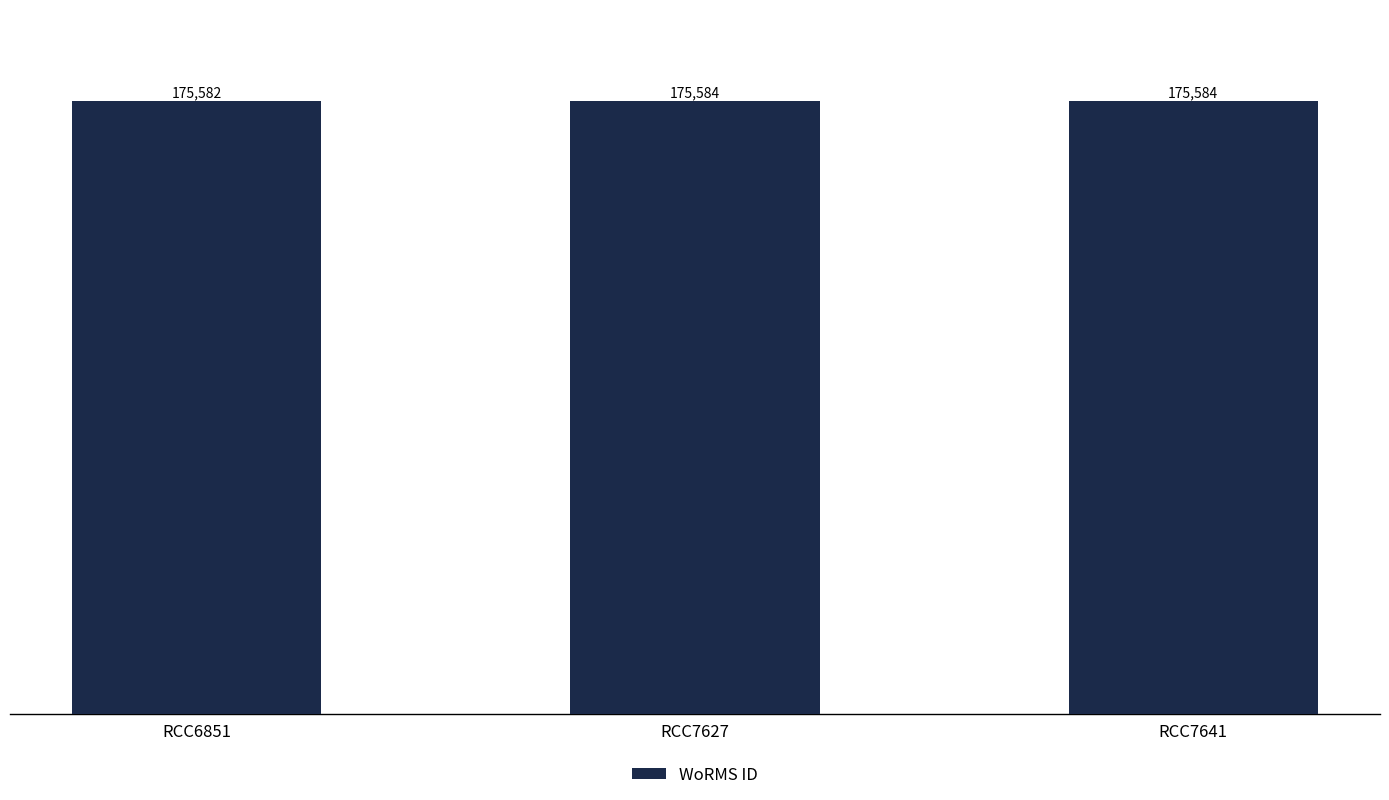

What is the smallest value displayed?

175582